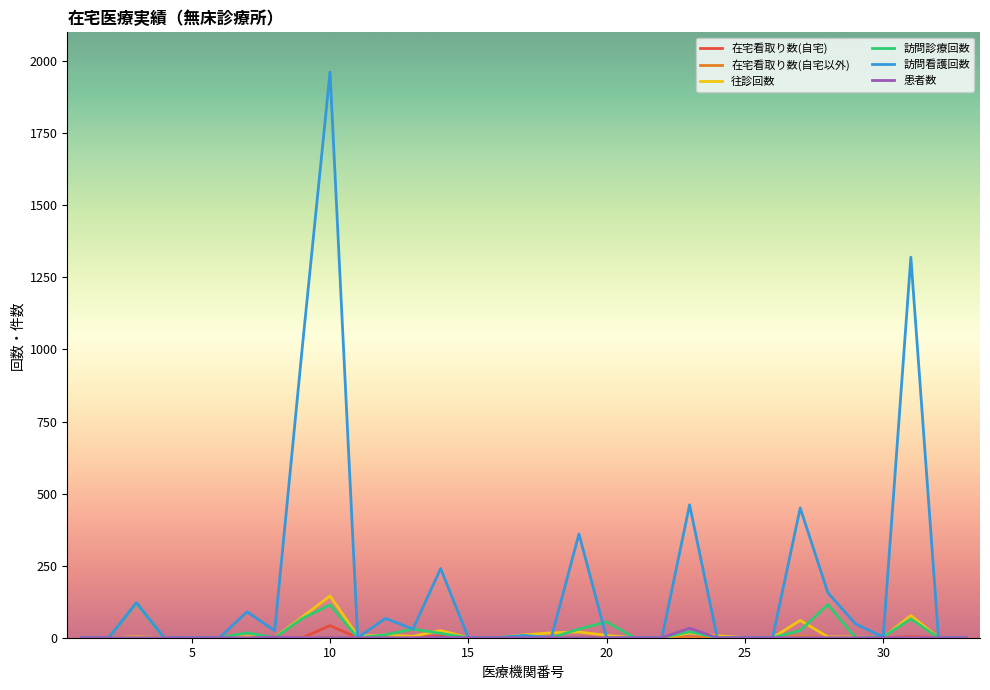

What is the maximum value shown in the chart?

1962